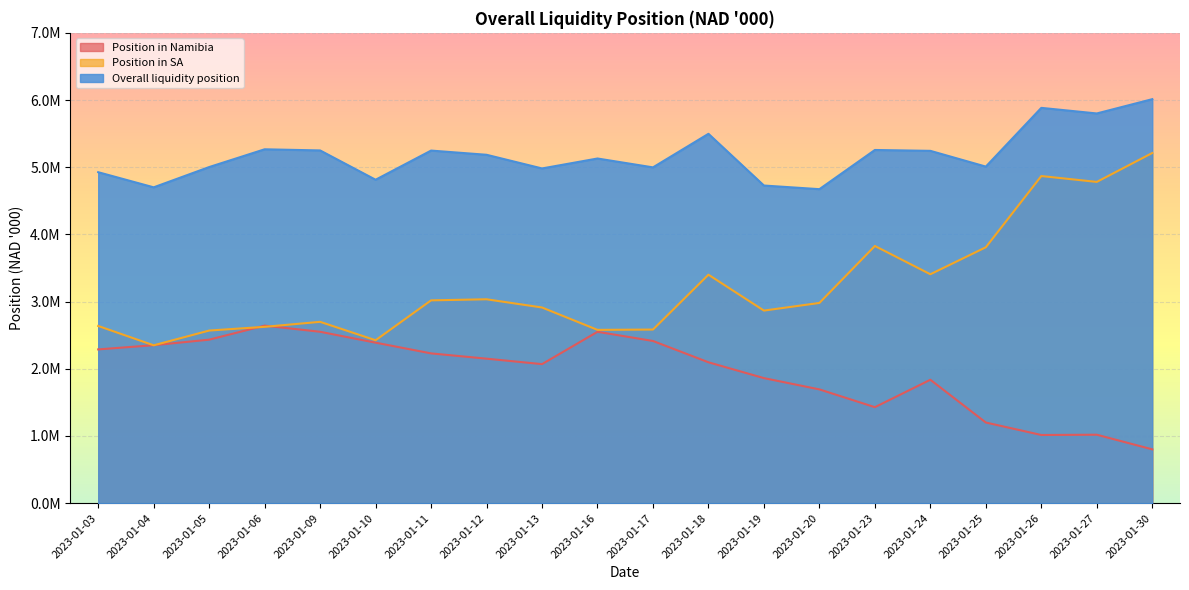

Is it true that Position in Namibia equals 2574962.8 at 2023-01-19?

False